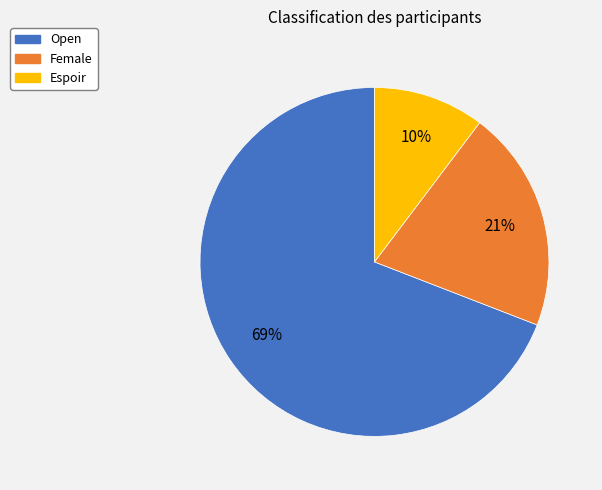

To the nearest percent, what percentage of the pie is Open?

69%